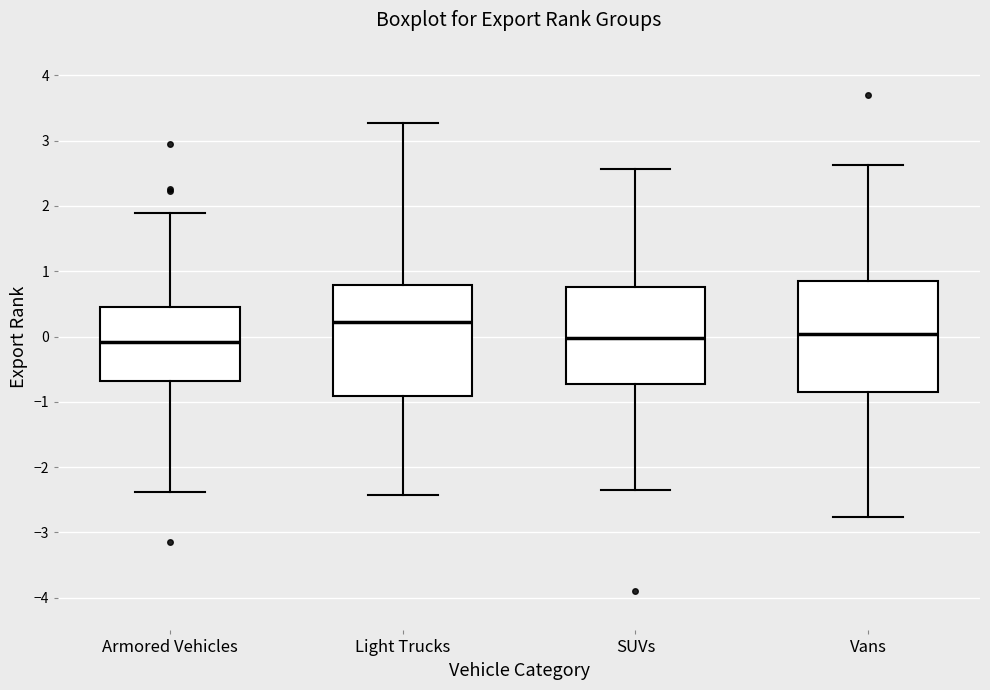

Where does the lower whisker of the box for Armored Vehicles end on the y-axis? The values are not printed on the chart, so give them approximately, as read against the axis.

-2.4